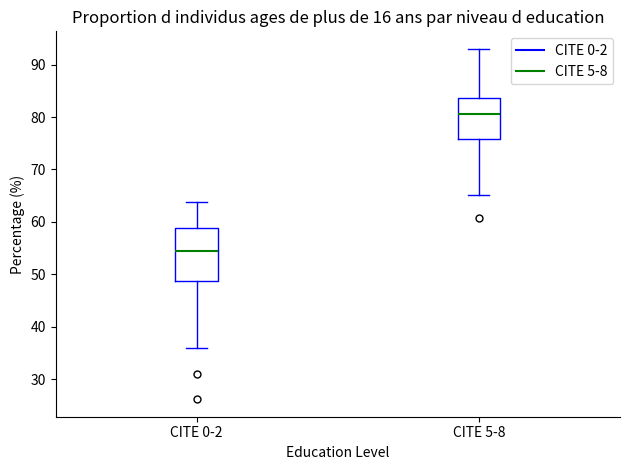

Which box is the tallest, from its lower edge to its upper edge?

CITE 0-2